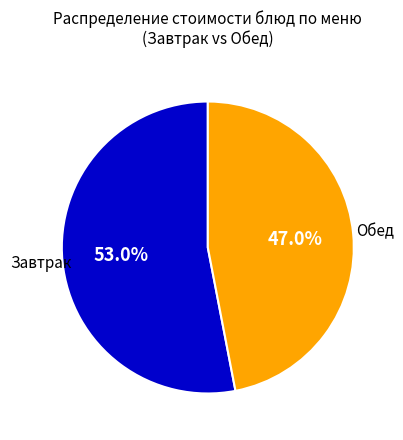

Does any single category account for the majority?

Yes